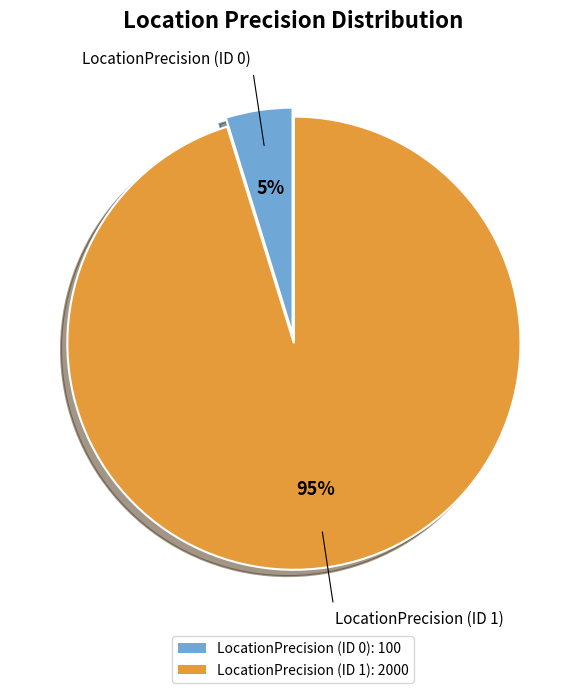

Which slice is the largest?

LocationPrecision (ID 1)